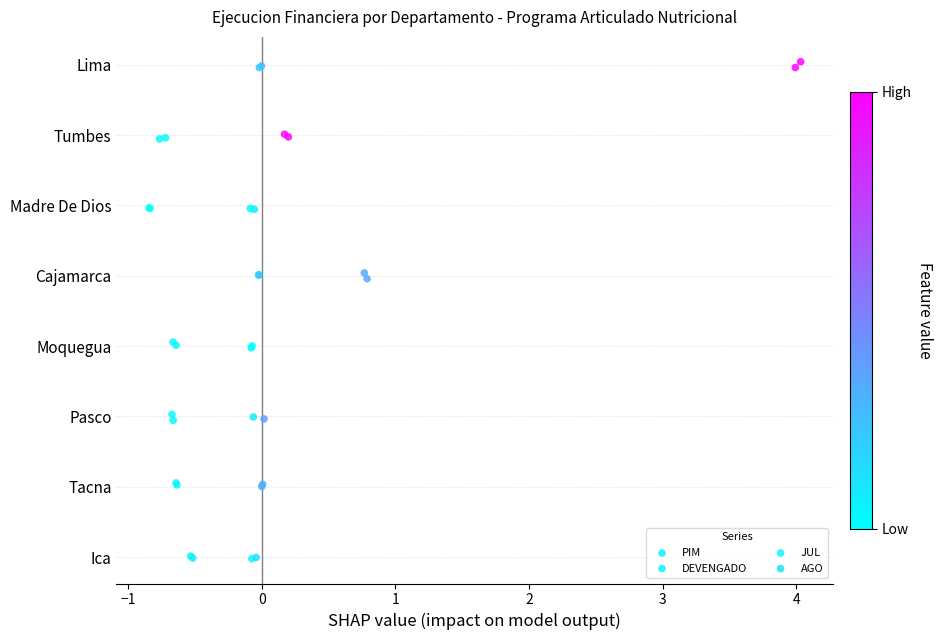

What are all the series names shown in the legend?

PIM, DEVENGADO, JUL, AGO